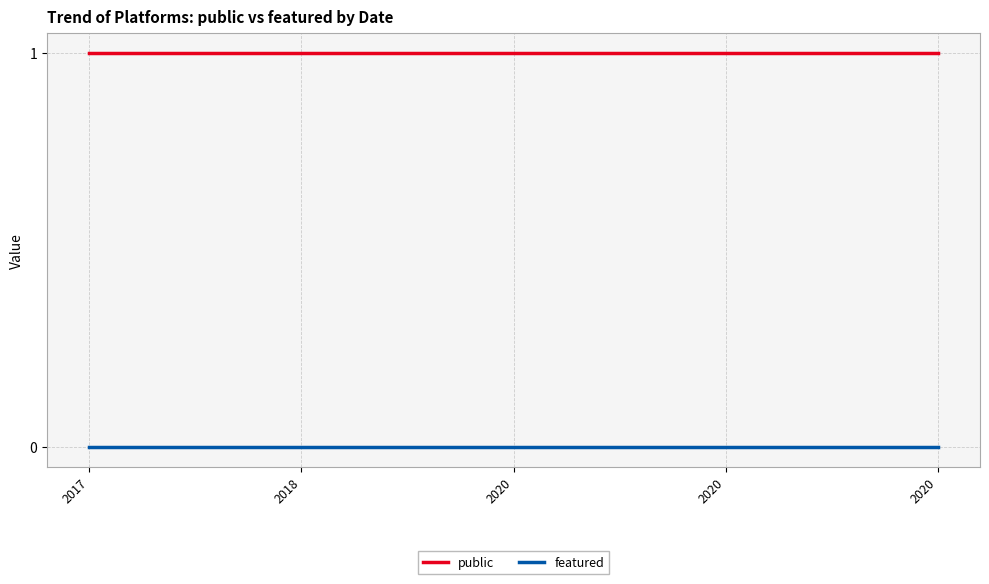

True or false: public and featured intersect in this chart.

False